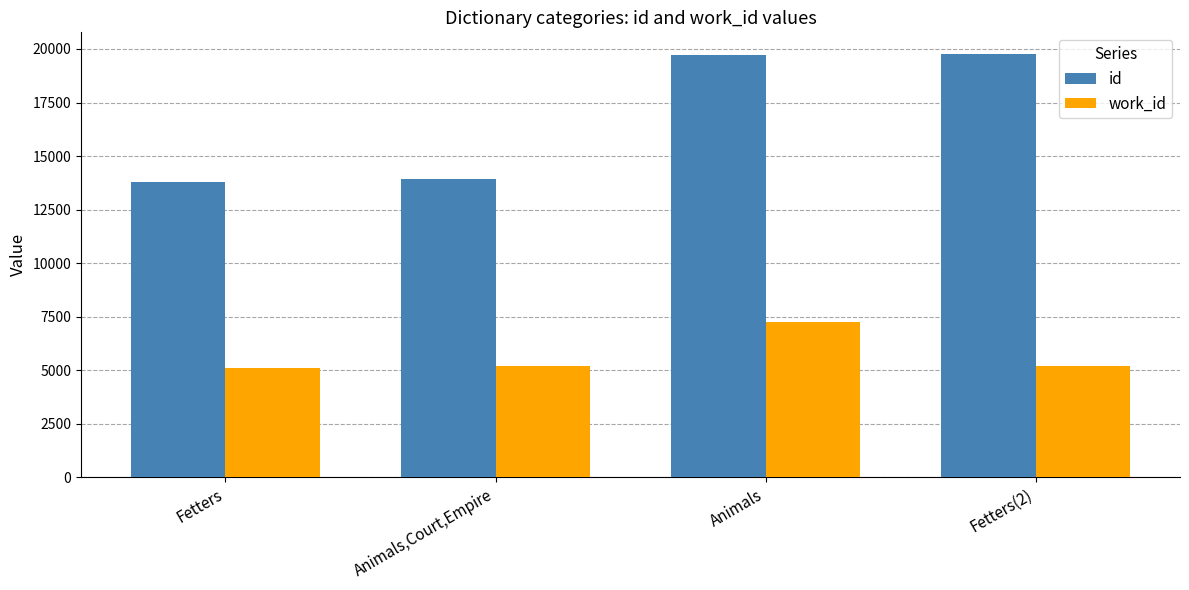

What value does the id series have at Animals,Court,Empire?

13915